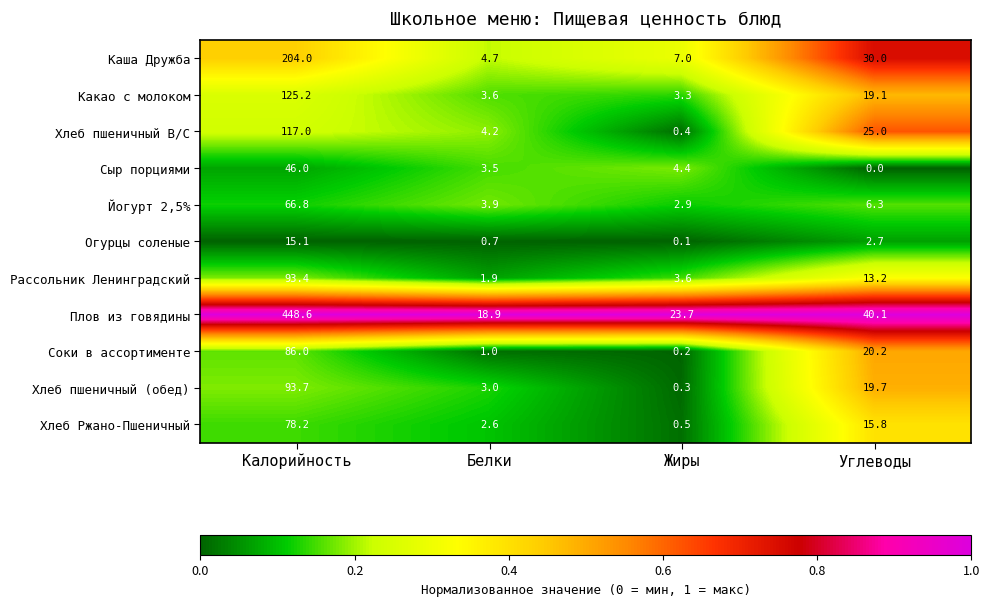

Rank the series by their maximum value, from lowest to highest.

Огурцы соленые, Сыр порциями, Йогурт 2,5%, Хлеб Ржано-Пшеничный, Соки в ассортименте, Рассольник Ленинградский, Хлеб пшеничный (обед), Хлеб пшеничный В/С, Какао с молоком, Каша Дружба, Плов из говядины